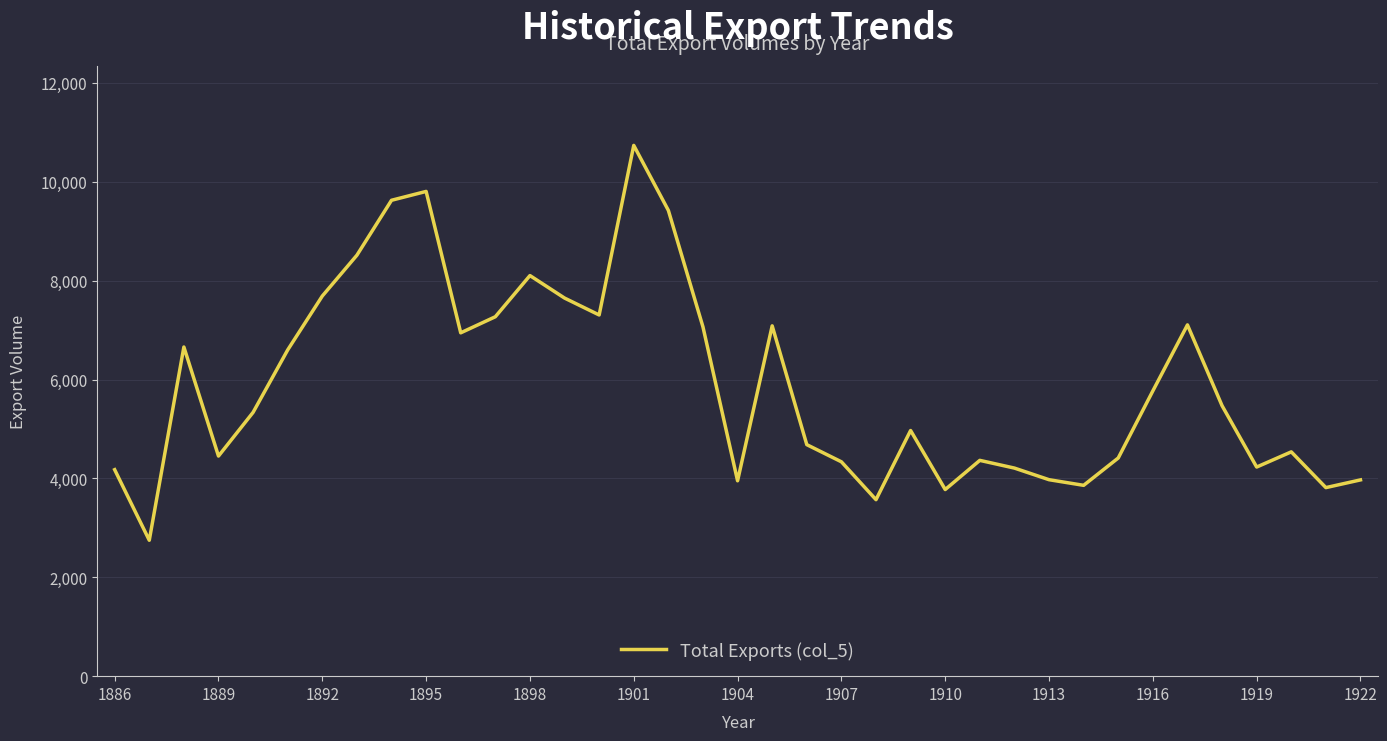

What is the difference between the maximum and minimum values?

7987